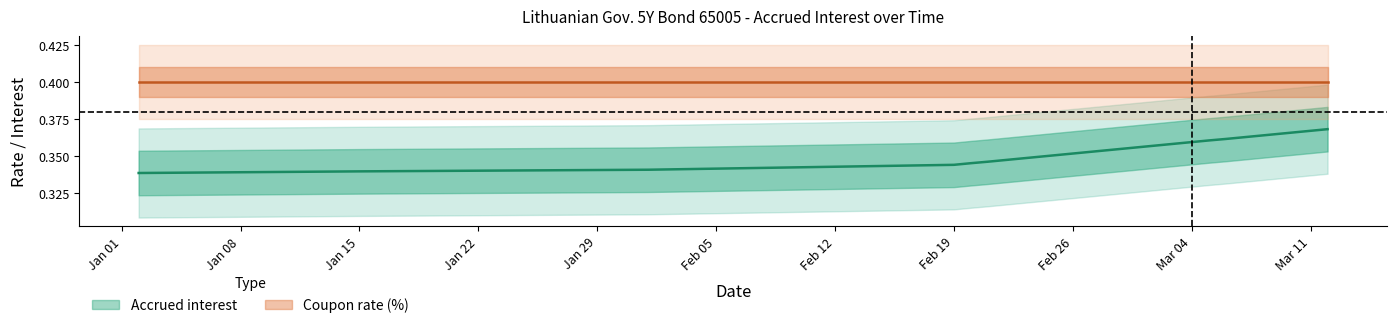

The chart shows a value of 0.4 at Mar 11. True or false?

True